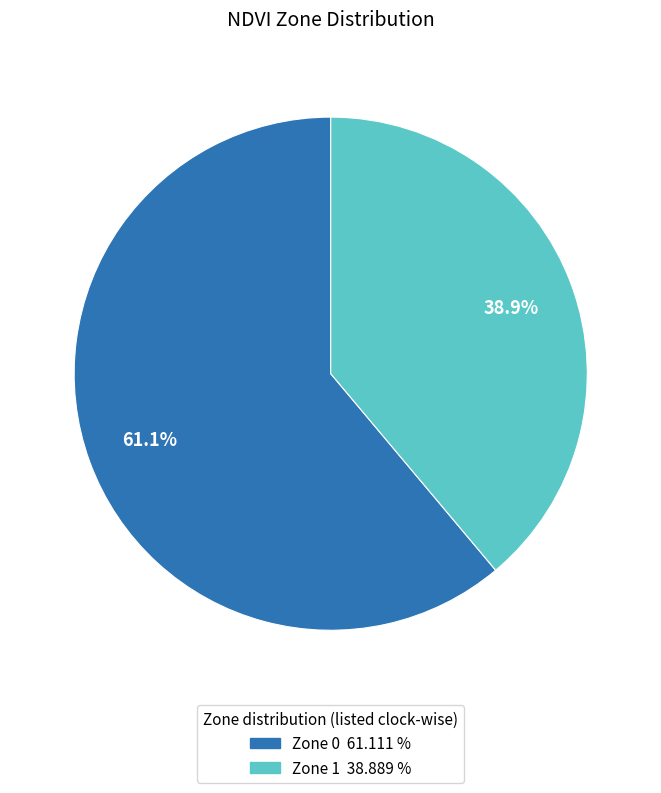

To the nearest percent, what is the average slice percentage?

50%